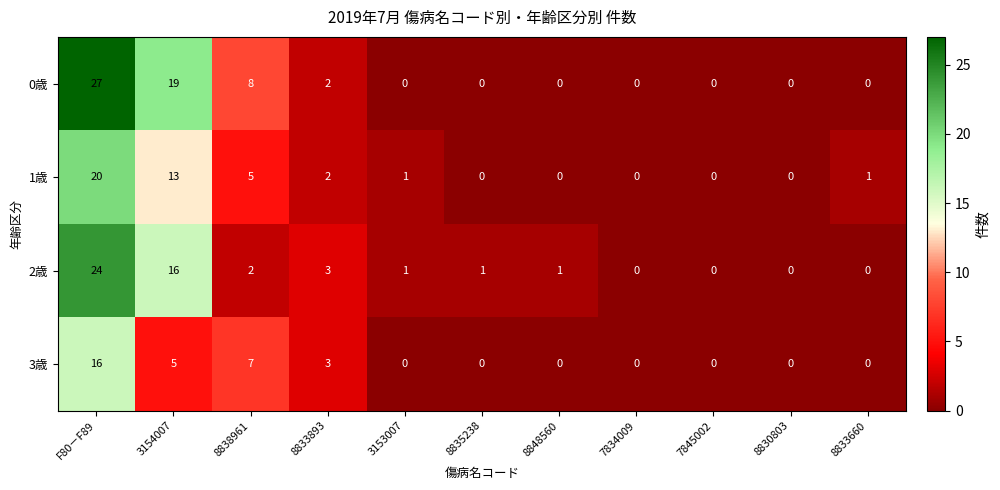

What is the difference between the second highest and second lowest values in the 1歳 series?

13